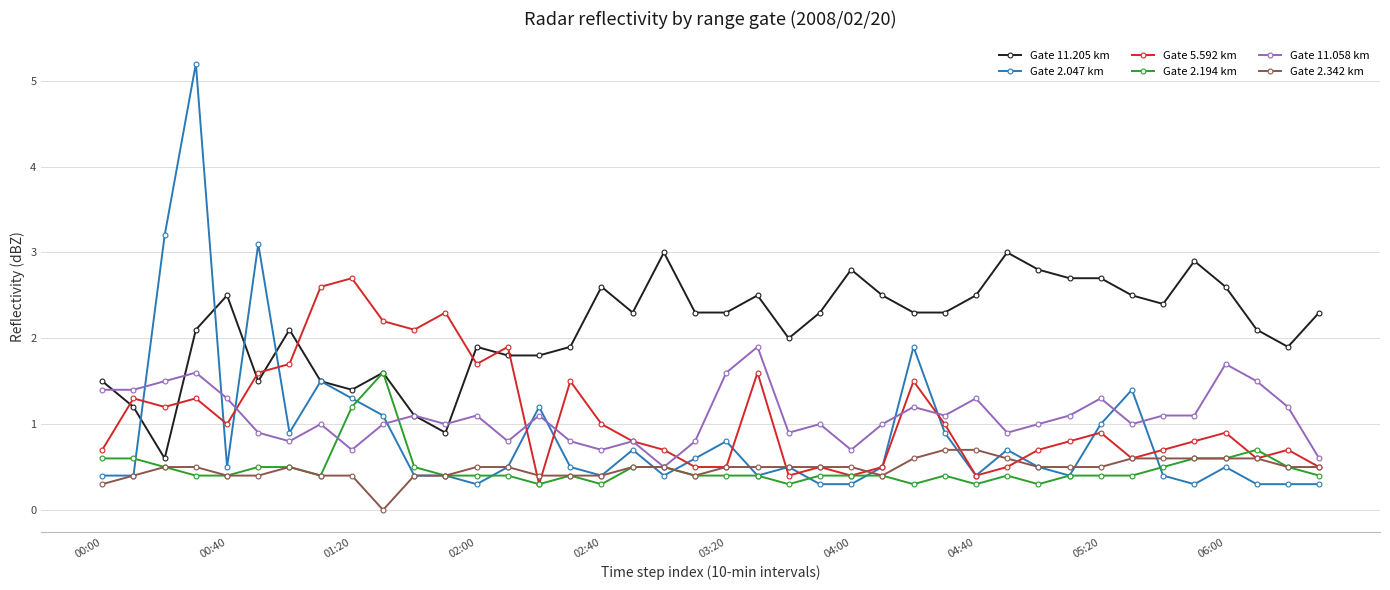

What is the maximum value shown in the chart?

5.2